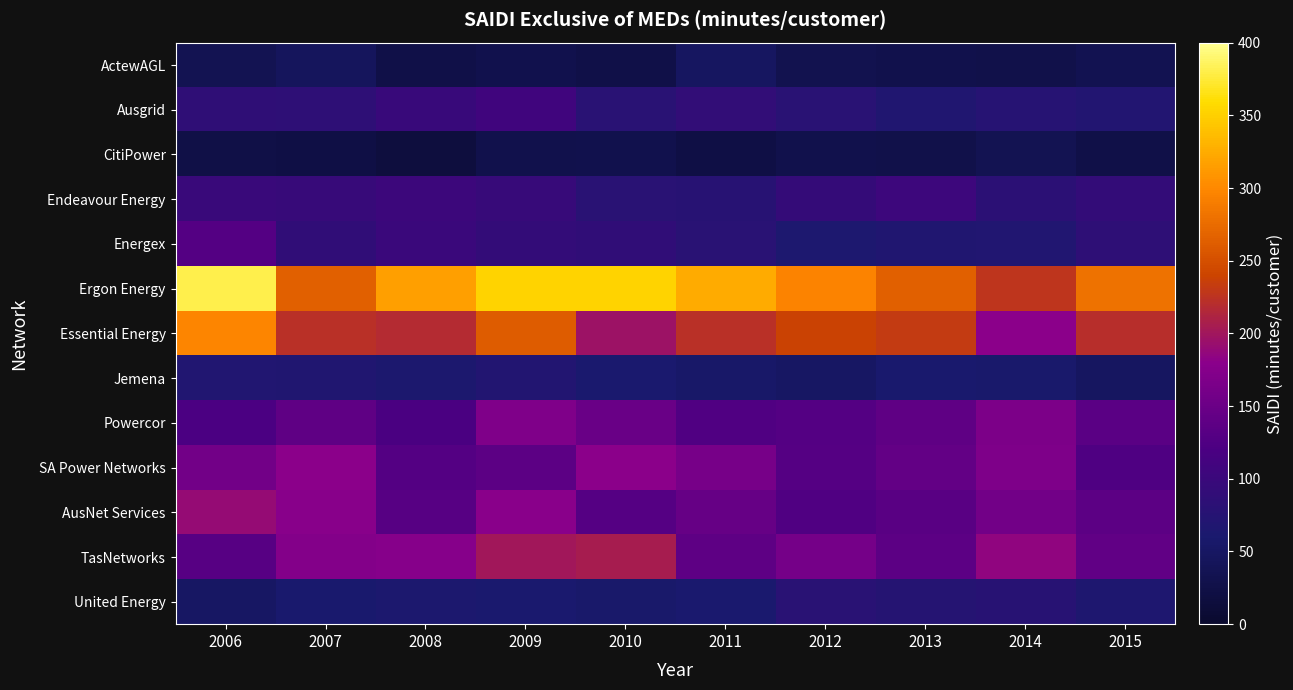

Reading left to right, transcribe all the data shown in this chart.

ActewAGL: 2006=35.0	2007=44.3	2008=25.6	2009=29.9	2010=25.8	2011=47.7	2012=32.5	2013=28.7	2014=26.8	2015=32.9
Ausgrid: 2006=87.0	2007=85.5	2008=97.0	2009=106.5	2010=78.9	2011=89.3	2012=79.3	2013=67.6	2014=76.5	2015=71.4
CitiPower: 2006=24.7	2007=21.9	2008=16.6	2009=29.6	2010=30.0	2011=22.7	2012=29.1	2013=26.9	2014=34.5	2015=26.4
Endeavour Energy: 2006=99.3	2007=96.0	2008=101.7	2009=96.3	2010=79.4	2011=76.9	2012=93.3	2013=104.3	2014=82.6	2015=91.3
Energex: 2006=128.2	2007=88.2	2008=100.3	2009=90.8	2010=87.7	2011=78.8	2012=64.2	2013=67.3	2014=70.0	2015=84.5
Ergon Energy: 2006=380.5	2007=264.1	2008=316.7	2009=352.1	2010=352.2	2011=325.0	2012=295.8	2013=264.1	2014=228.1	2015=281.1
Essential Energy: 2006=297.0	2007=222.3	2008=218.4	2009=261.0	2010=196.5	2011=222.5	2012=237.5	2013=232.5	2014=181.2	2015=221.6
Jemena: 2006=69.0	2007=67.8	2008=62.9	2009=71.3	2010=62.4	2011=55.2	2012=50.2	2013=59.8	2014=58.6	2015=47.0
Powercor: 2006=121.2	2007=140.6	2008=118.9	2009=170.3	2010=149.9	2011=125.1	2012=129.5	2013=139.2	2014=166.2	2015=134.4
SA Power Networks: 2006=156.4	2007=180.2	2008=129.6	2009=136.4	2010=180.6	2011=161.7	2012=130.1	2013=143.3	2014=167.6	2015=123.7
AusNet Services: 2006=189.6	2007=177.2	2008=132.1	2009=178.1	2010=129.9	2011=145.5	2012=125.6	2013=133.1	2014=157.3	2015=136.8
TasNetworks: 2006=132.0	2007=173.0	2008=175.0	2009=201.0	2010=205.0	2011=139.0	2012=160.0	2013=137.0	2014=184.8	2015=141.3
United Energy: 2006=50.5	2007=60.6	2008=62.6	2009=61.5	2010=56.7	2011=61.0	2012=78.7	2013=73.6	2014=77.9	2015=66.3